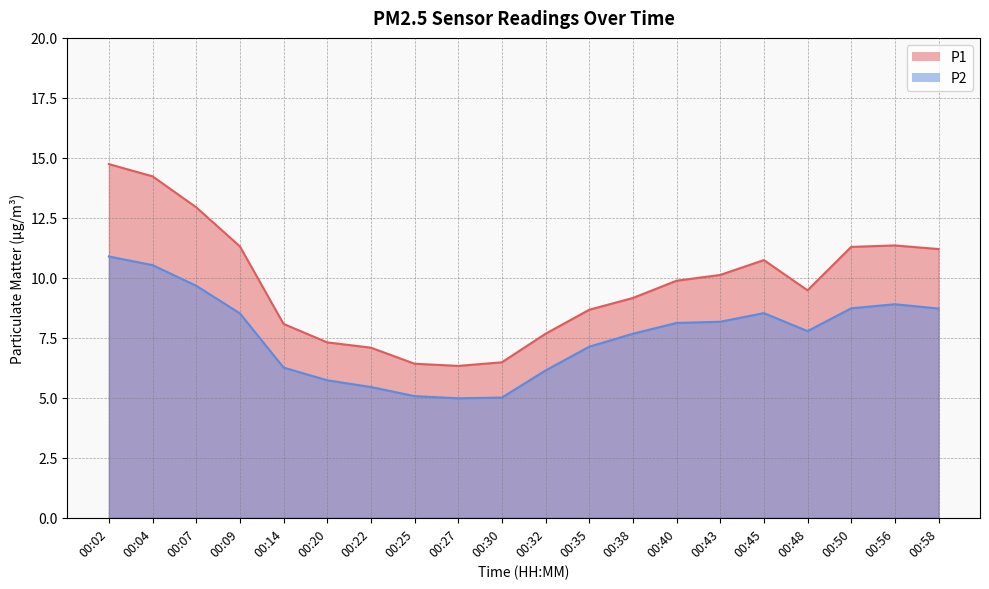

How many values in the P2 series exceed 8?

10